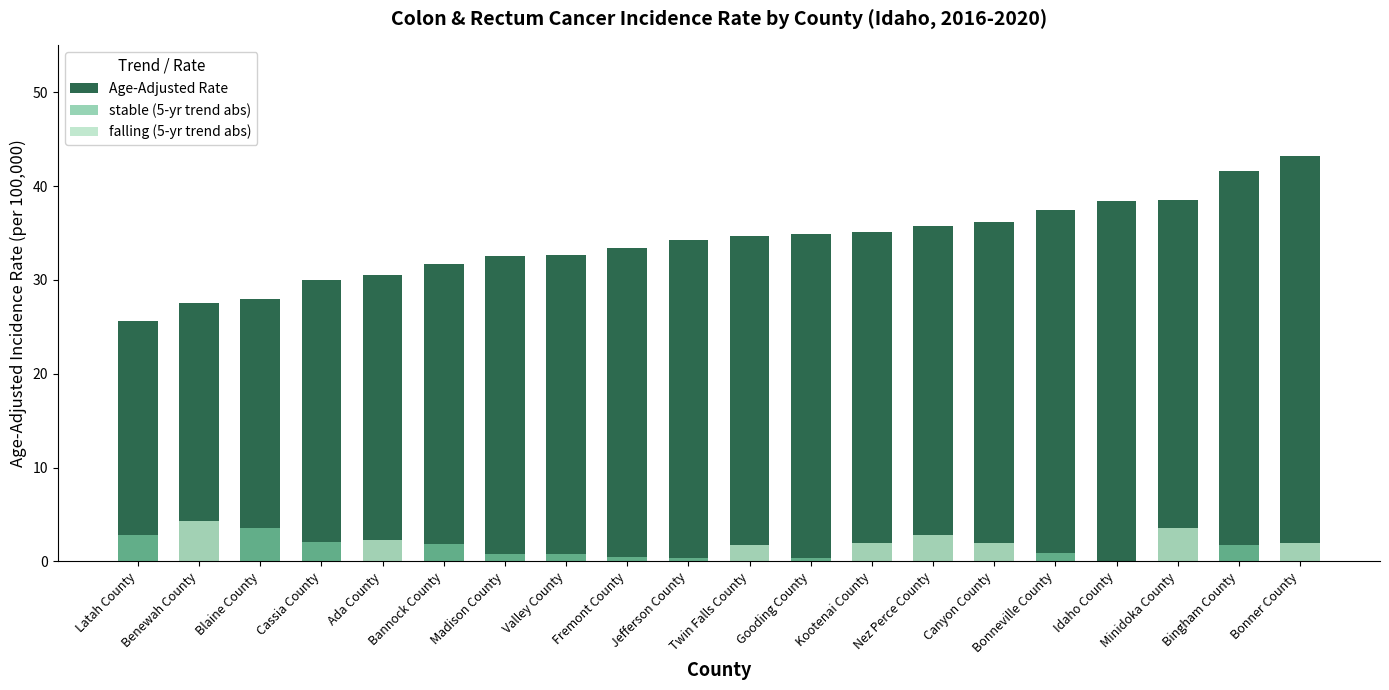

At which label does Age-Adjusted Rate first exceed 34?

Jefferson County